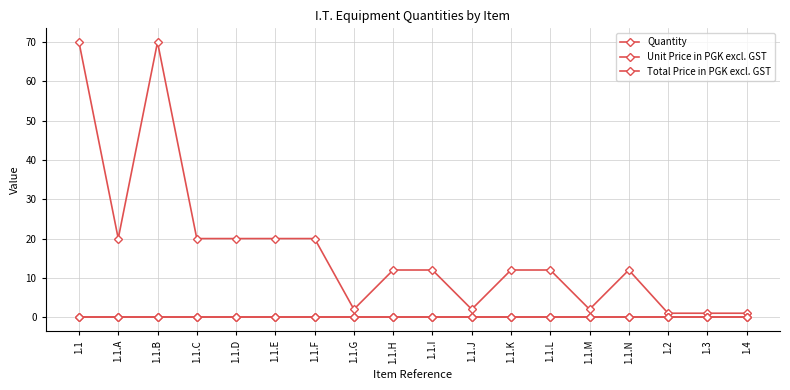

The value of Total Price in PGK excl. GST at 1.1.L is 0. True or false?

True